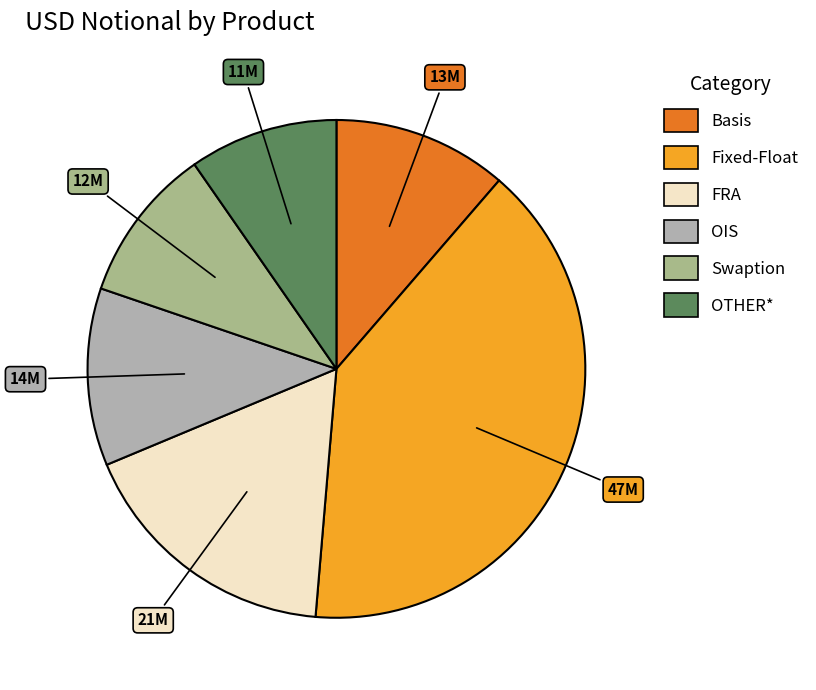

Is the sum of FRA and Swaption greater than half?

No